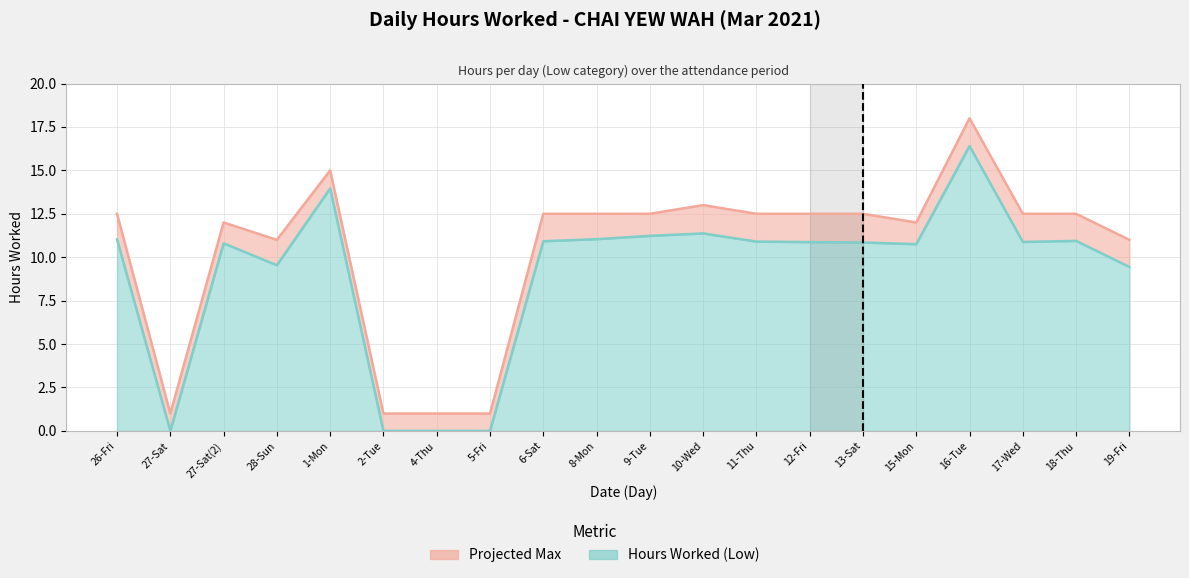

Rank the series at 2-Tue from highest to lowest value.

Projected Max, Hours Worked (Low)